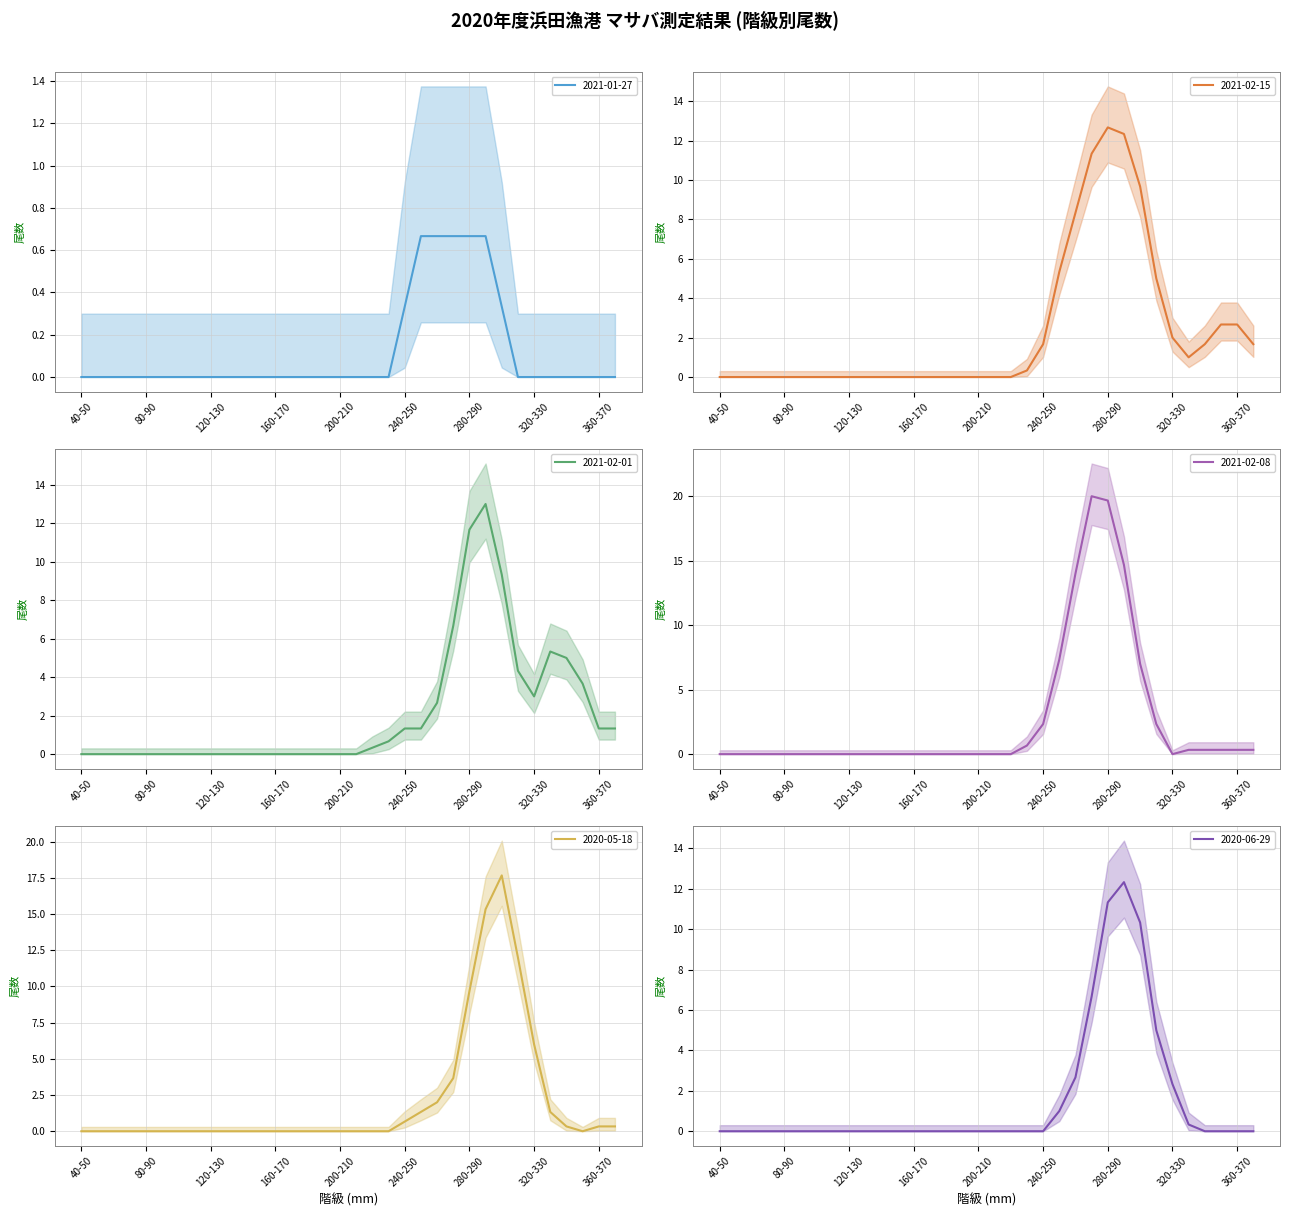

Which category has the highest value in the 2021-02-15 series?

280-290